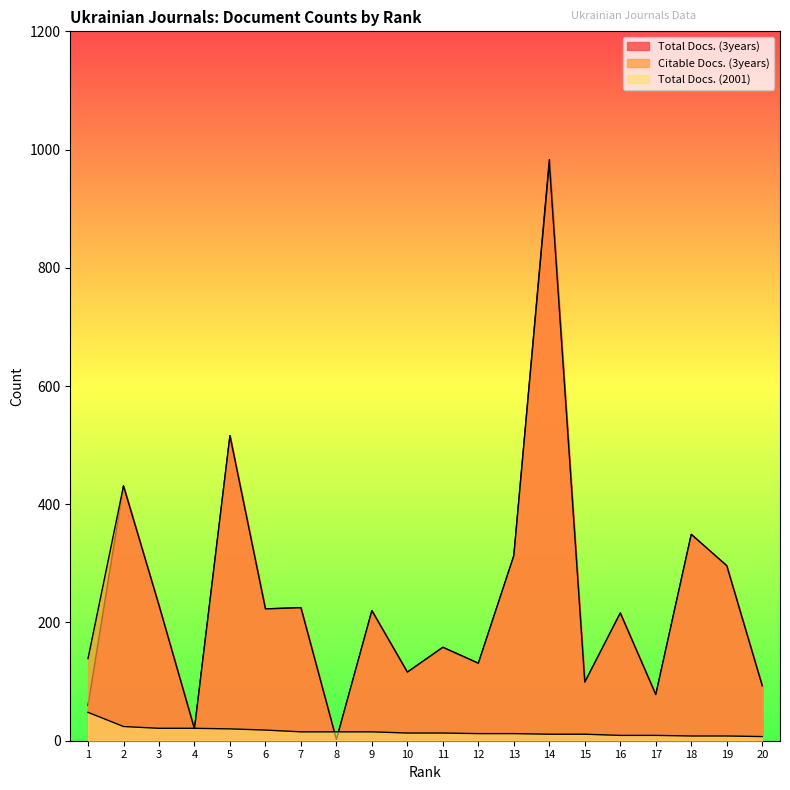

How many categories are shown in the chart?

20